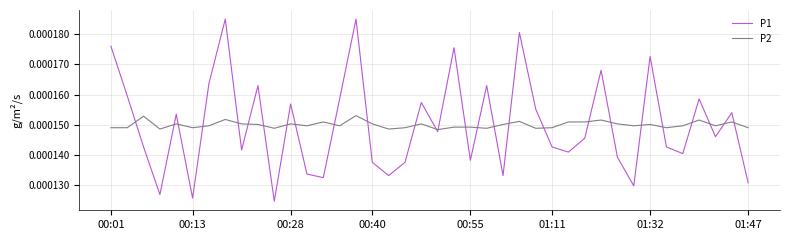

True or false: P1 and P2 intersect in this chart.

True